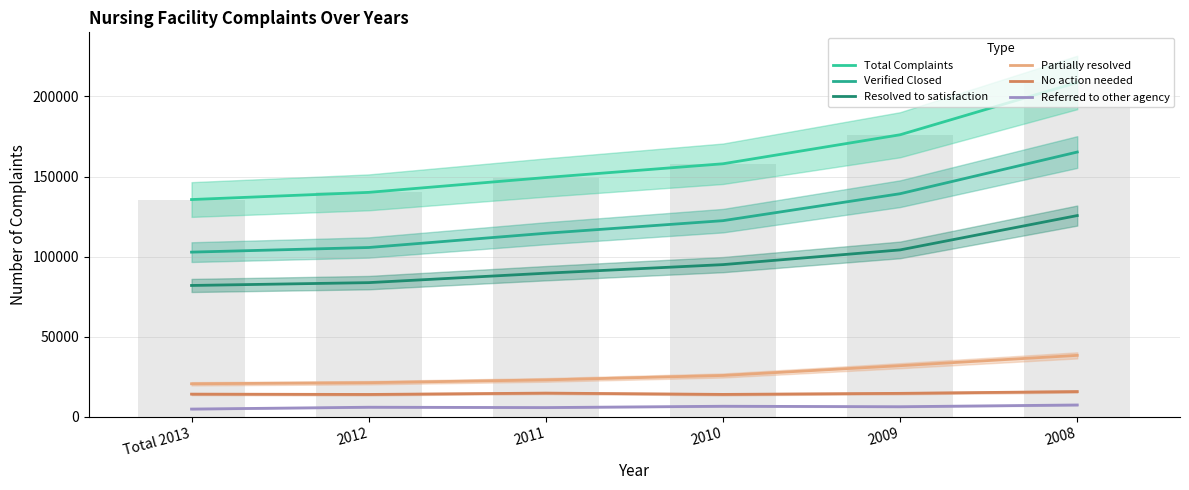

At 2011, list the series in order from largest to smallest.

Total Complaints, Verified Closed, Resolved to satisfaction, Partially resolved, No action needed, Referred to other agency